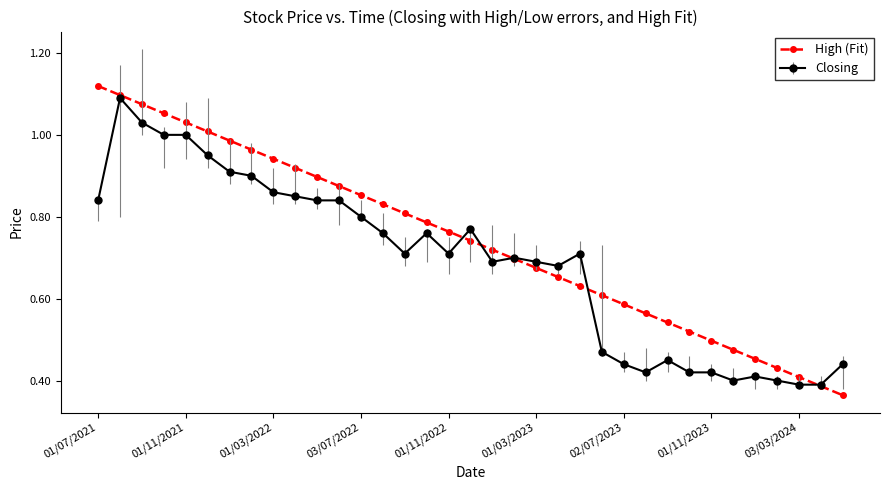

Which series has the largest range (max minus min)?

High (Fit)